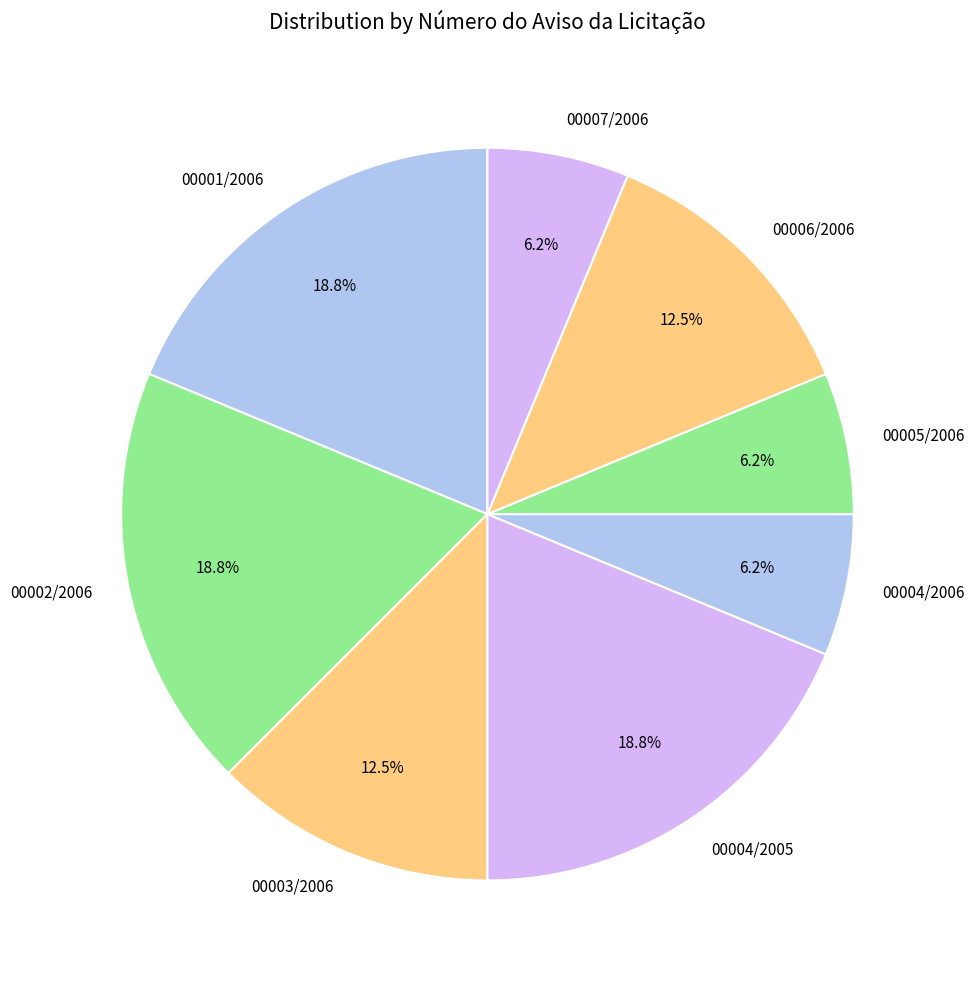

Is the sum of 00001/2006 and 00005/2006 greater than half?

No